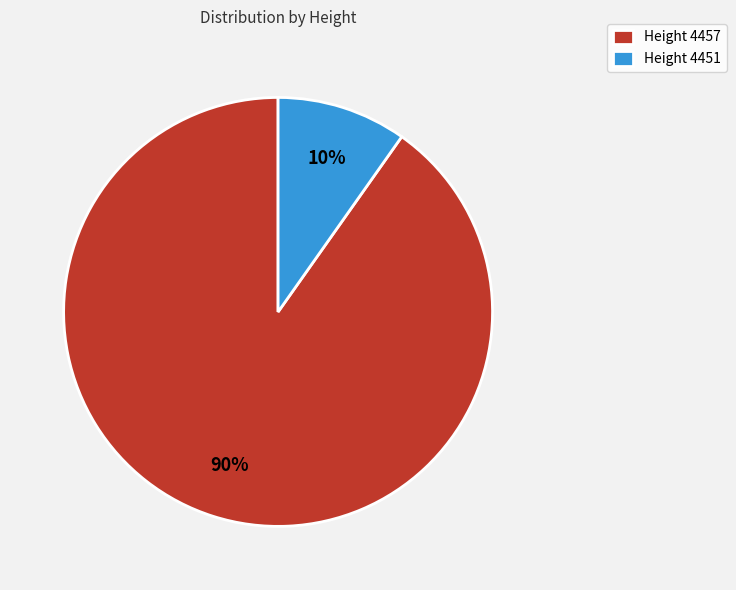

Which slice is the largest?

Height 4457